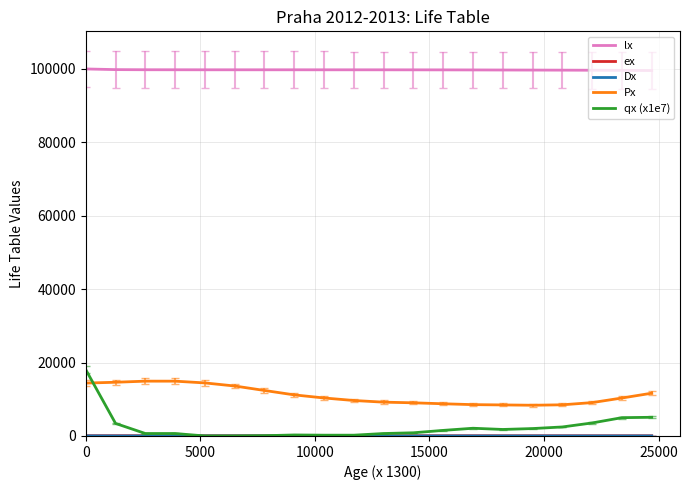

Which series has the largest range (max minus min)?

qx (x1e7)